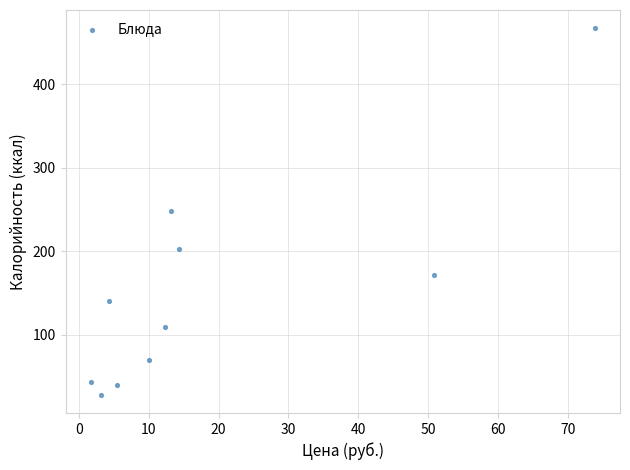

What is the average X value?

18.9